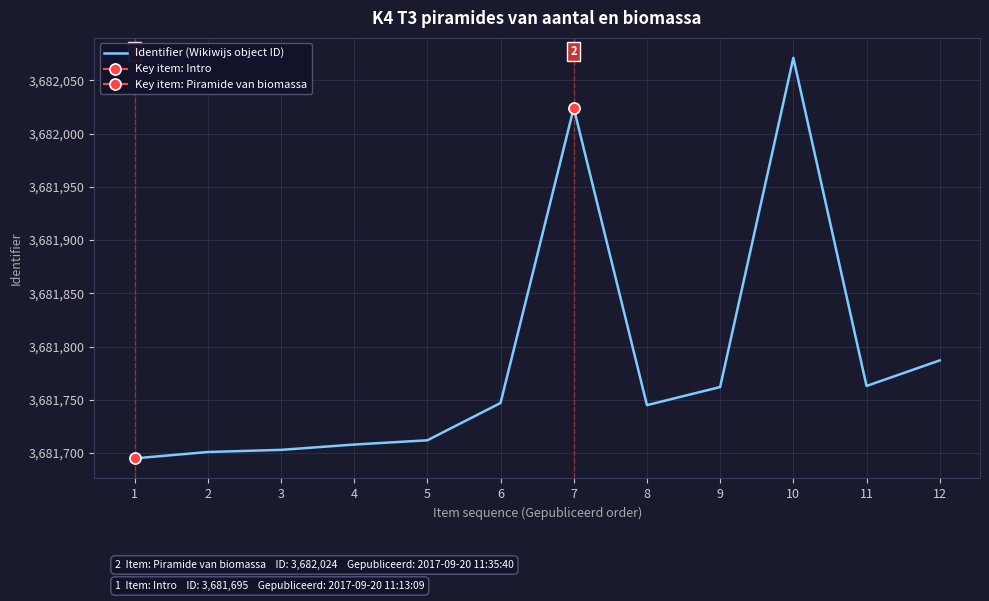

What is the sum of all values?

44181418